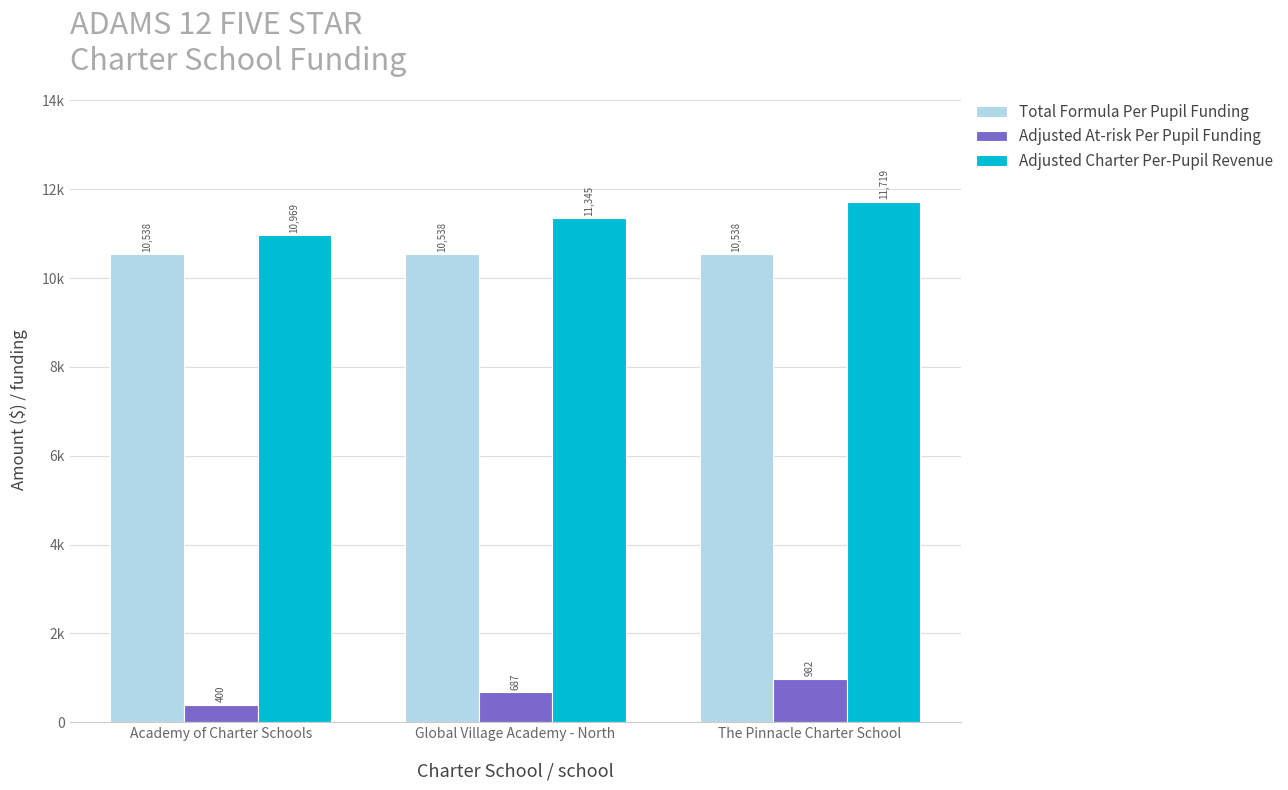

The value of Adjusted Charter Per-Pupil Revenue at Global Village Academy - North is 5817.1. True or false?

False